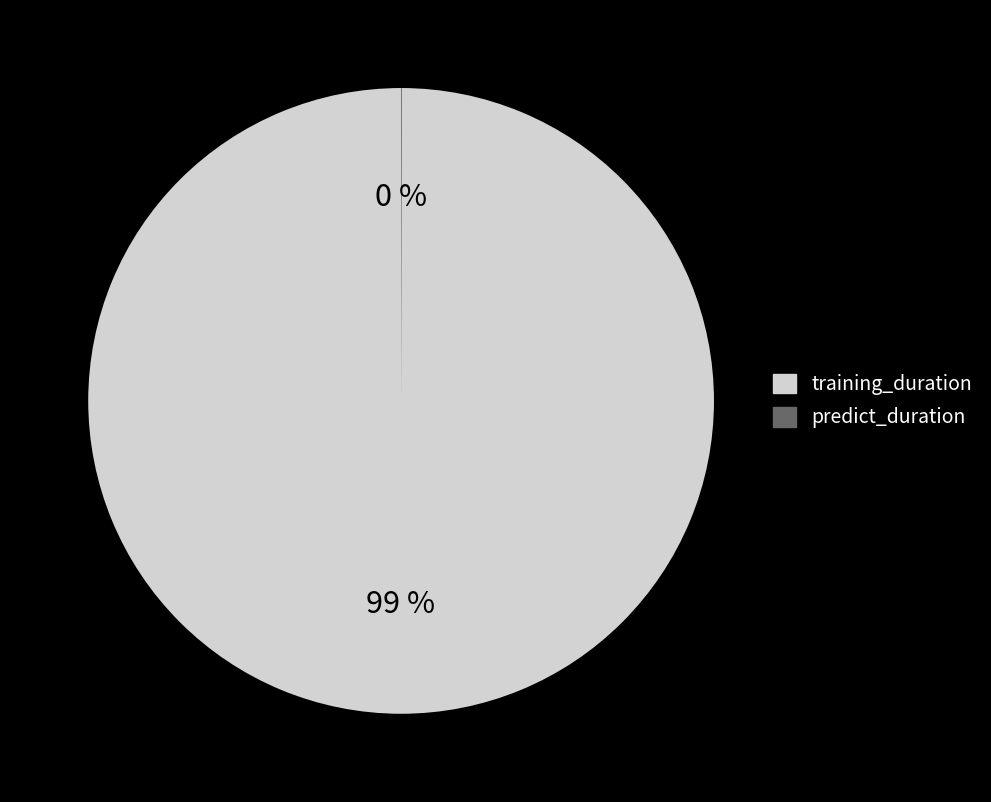

Which has a higher value, predict_duration or training_duration?

training_duration